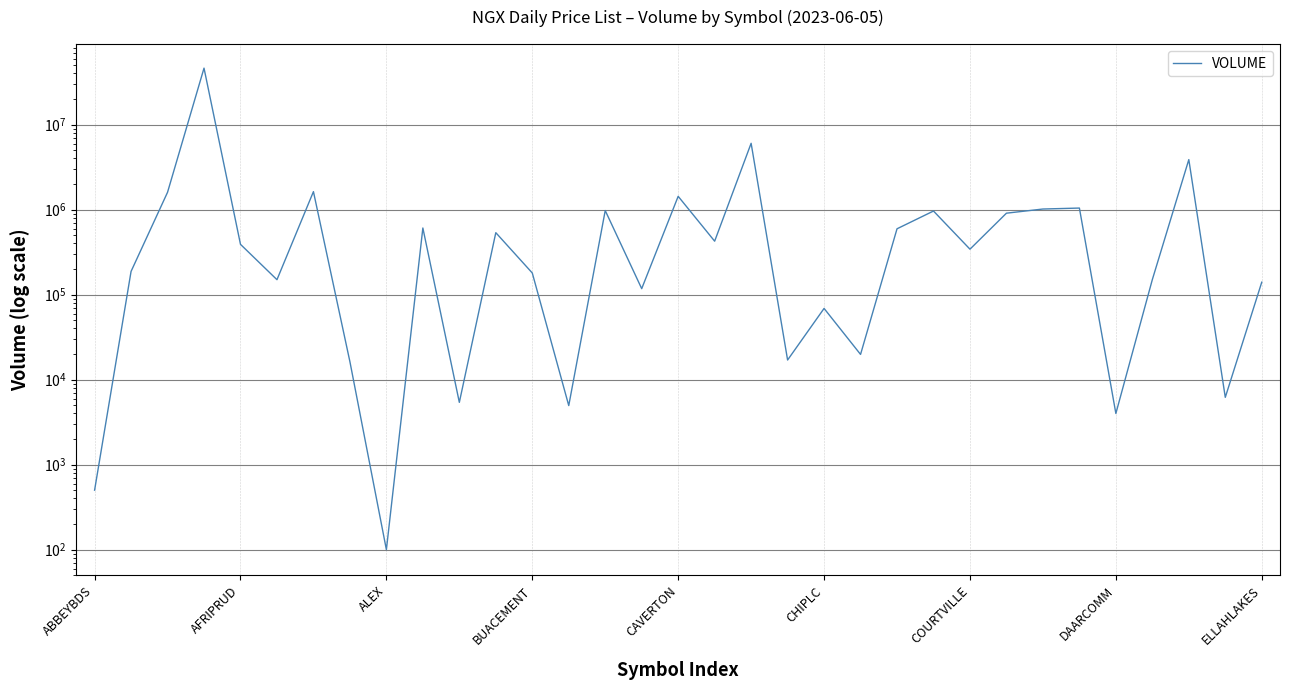

What is the maximum value shown in the chart?

46234576